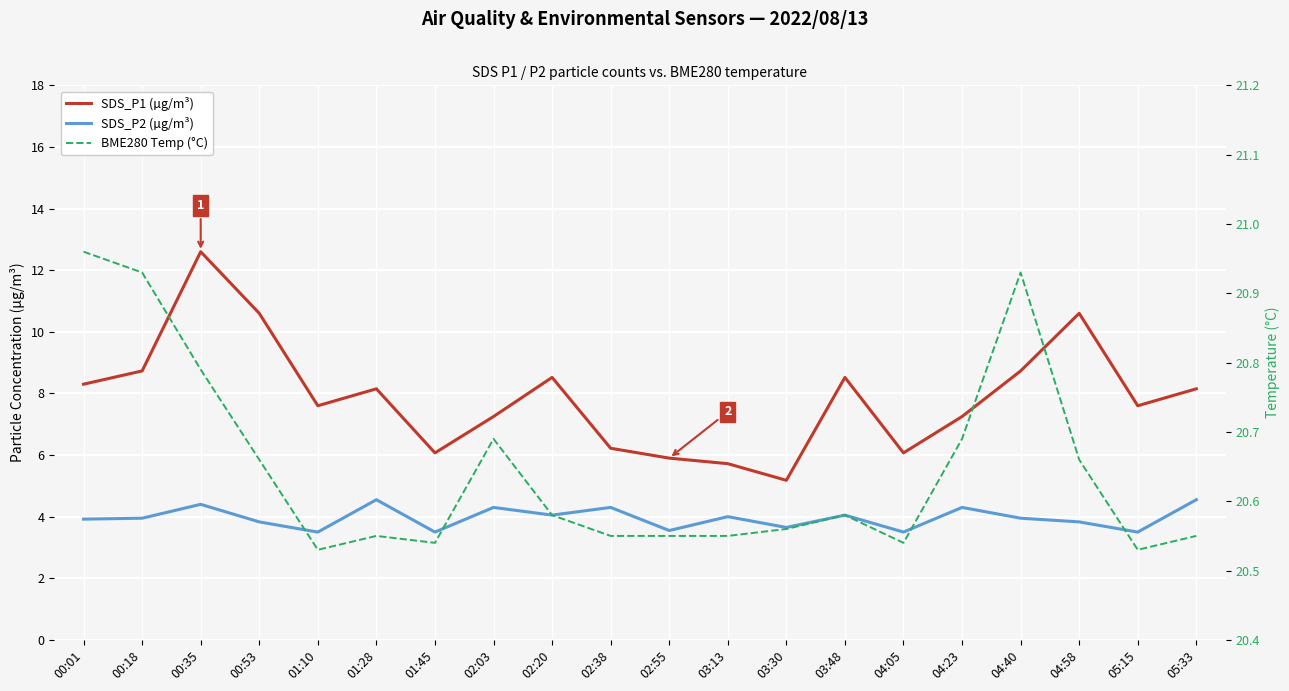

What is the minimum value for SDS_P2 (µg/m³)?

3.5